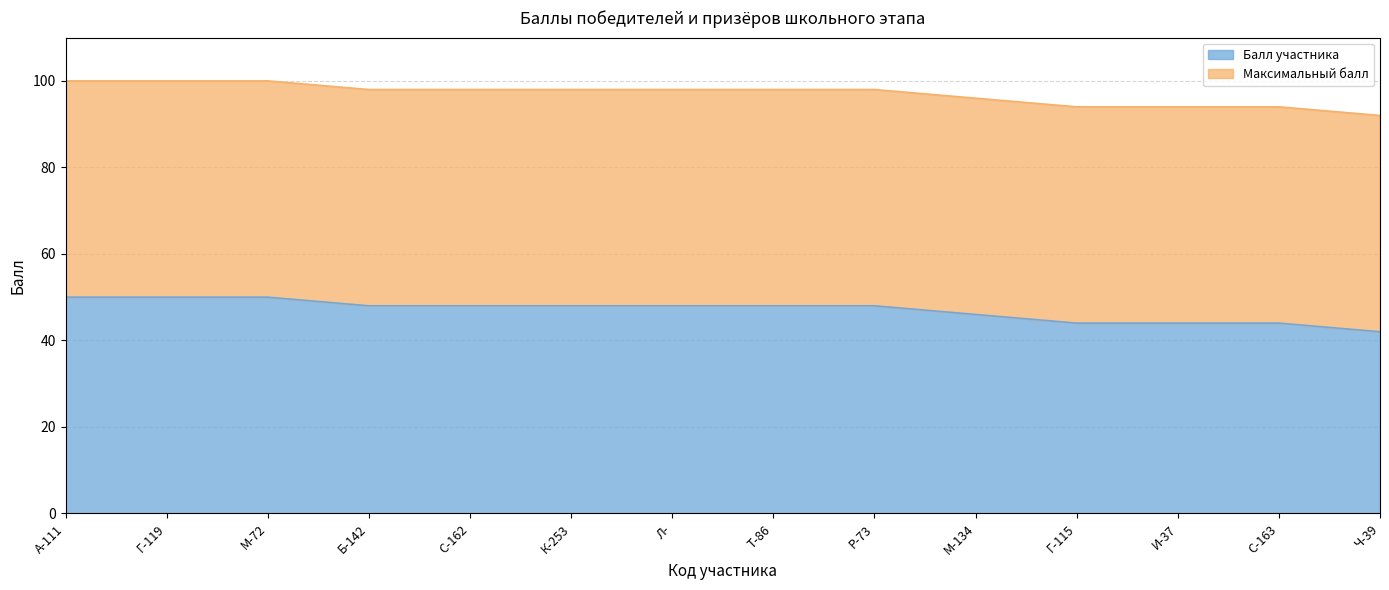

What is the difference between the second highest and second lowest values?

6